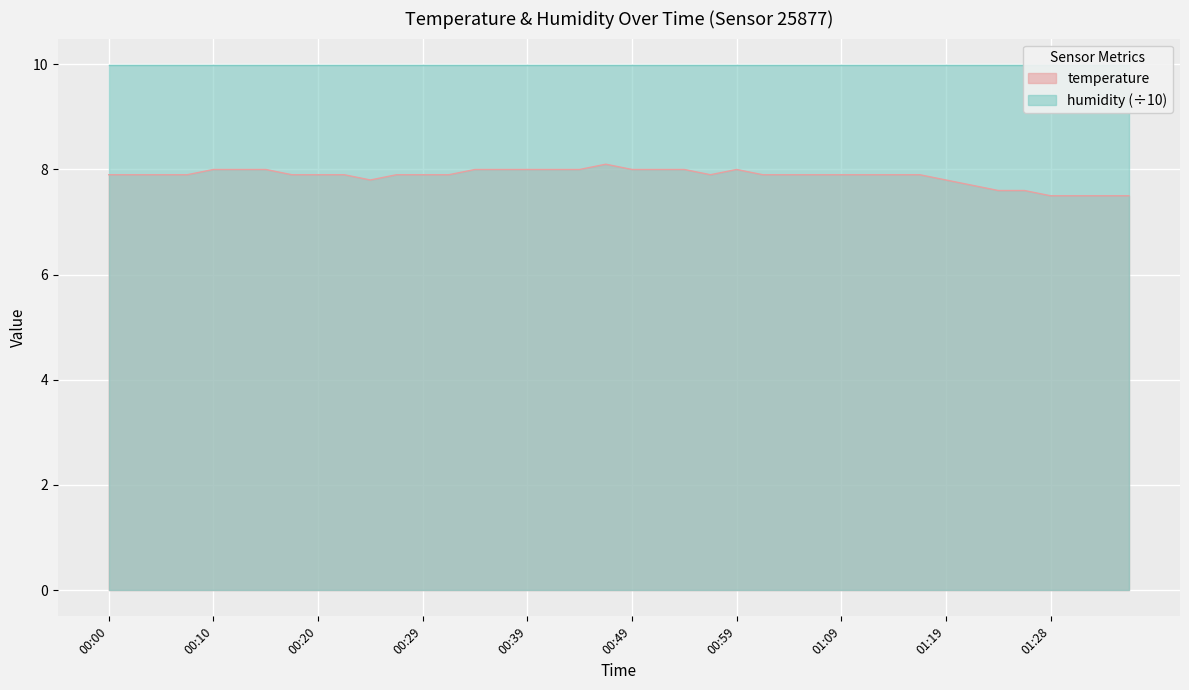

Rank the categories by value from lowest to highest.

01:28, 01:31, 01:33, 01:36, 01:23, 01:26, 01:21, 00:24, 01:19, 00:00, 00:02, 00:05, 00:07, 00:17, 00:20, 00:22, 00:27, 00:29, 00:32, 00:56, 01:01, 01:04, 01:06, 01:09, 01:11, 01:14, 01:16, 00:10, 00:12, 00:15, 00:34, 00:37, 00:39, 00:42, 00:44, 00:49, 00:51, 00:54, 00:59, 00:47